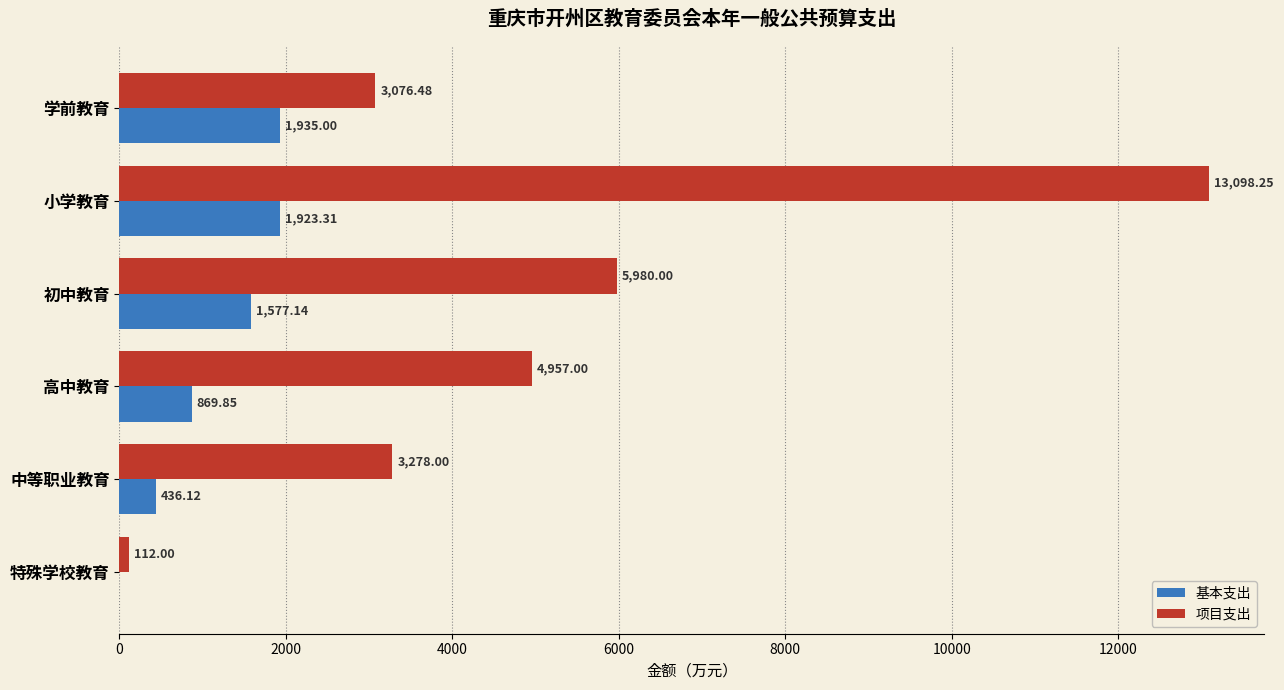

Between 学前教育 and 高中教育, which series saw the biggest shift?

项目支出